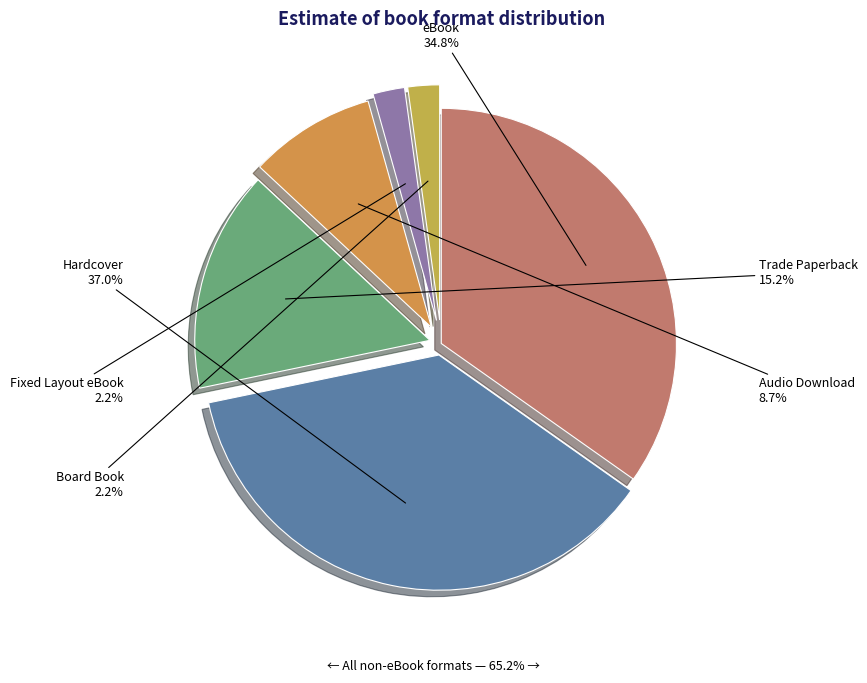

Do Audio Download and Trade Paperback together represent more than half of the pie?

No